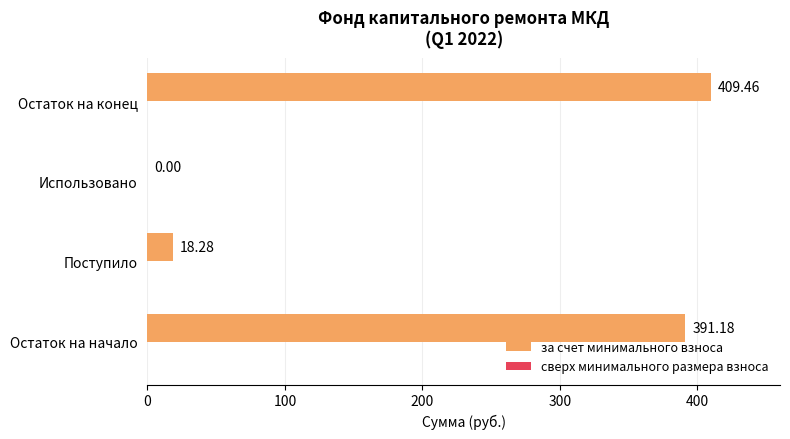

How many categories are shown in the chart?

4